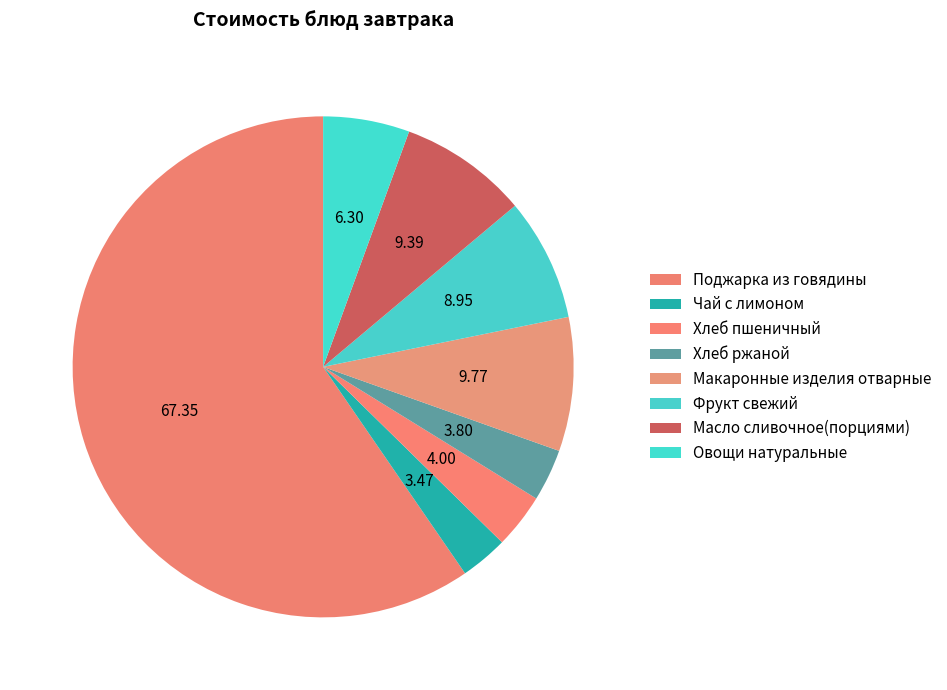

Is it true that Масло сливочное(порциями) is 8% of the pie?

True